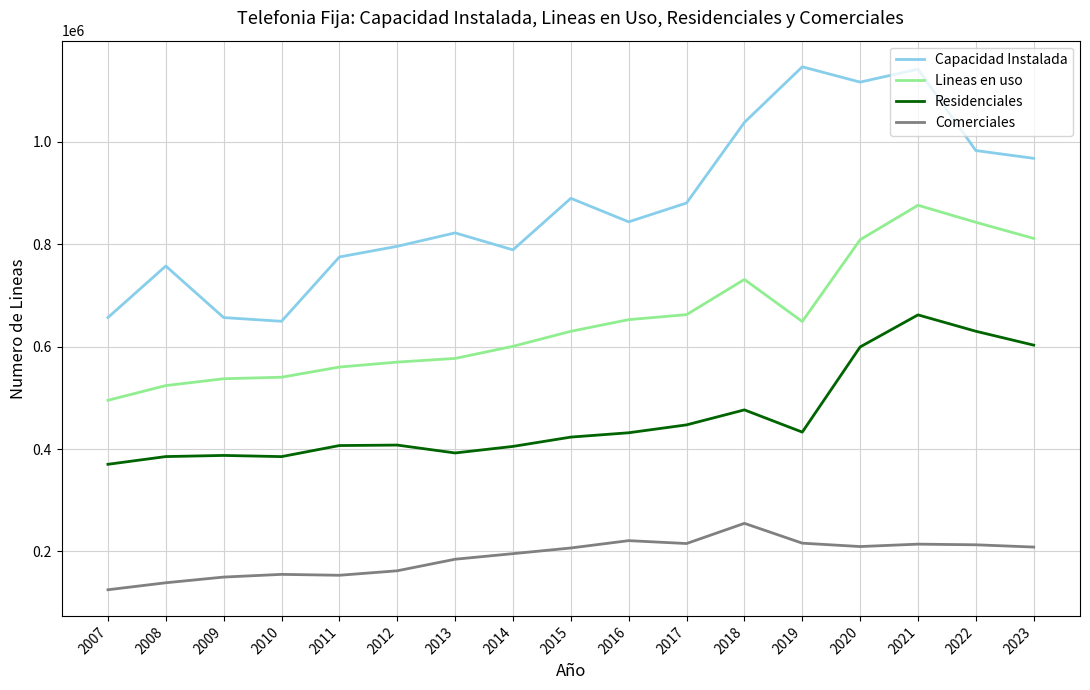

At which label does Lineas en uso reach its peak?

2021